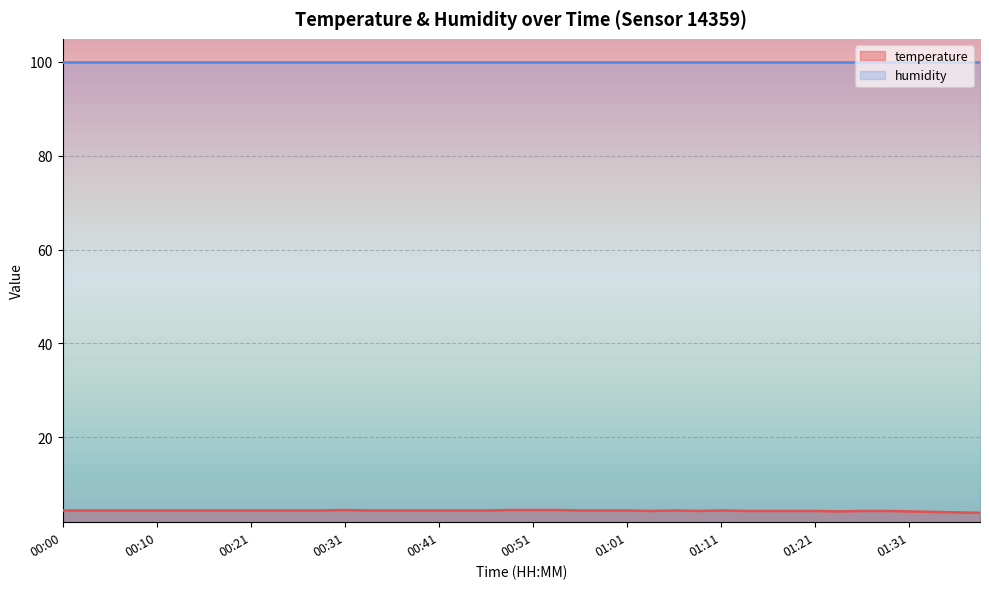

What is the label of the 27th point from the right?

00:33